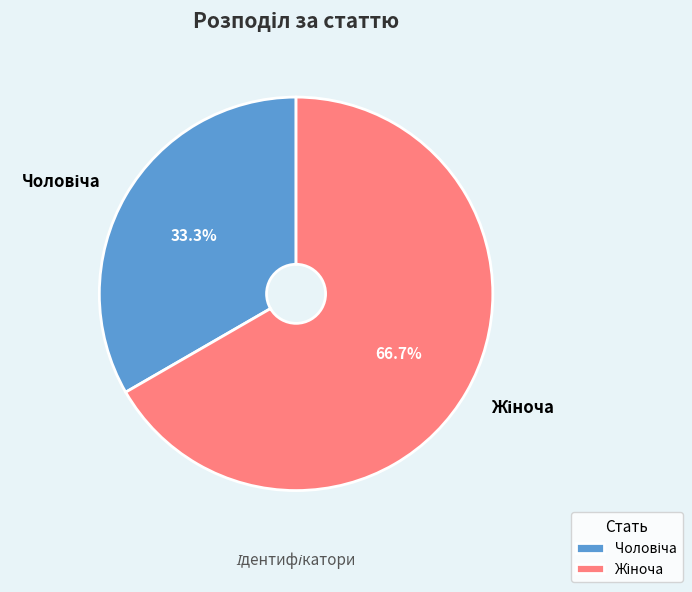

Is there a majority slice in this chart?

Yes